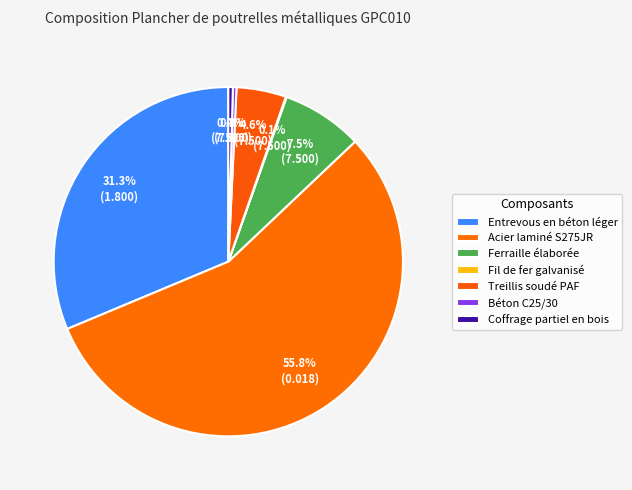

What is the change in value from Entrevous en béton léger to Béton C25/30?

-7.4